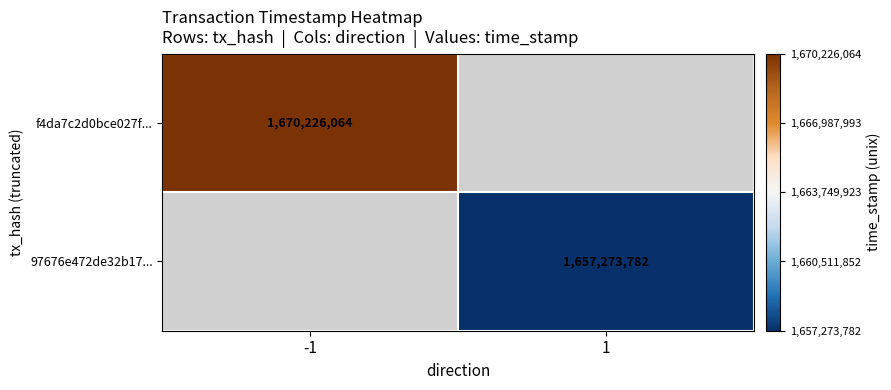

At how many categories does at least one series exceed 1665536840?

1